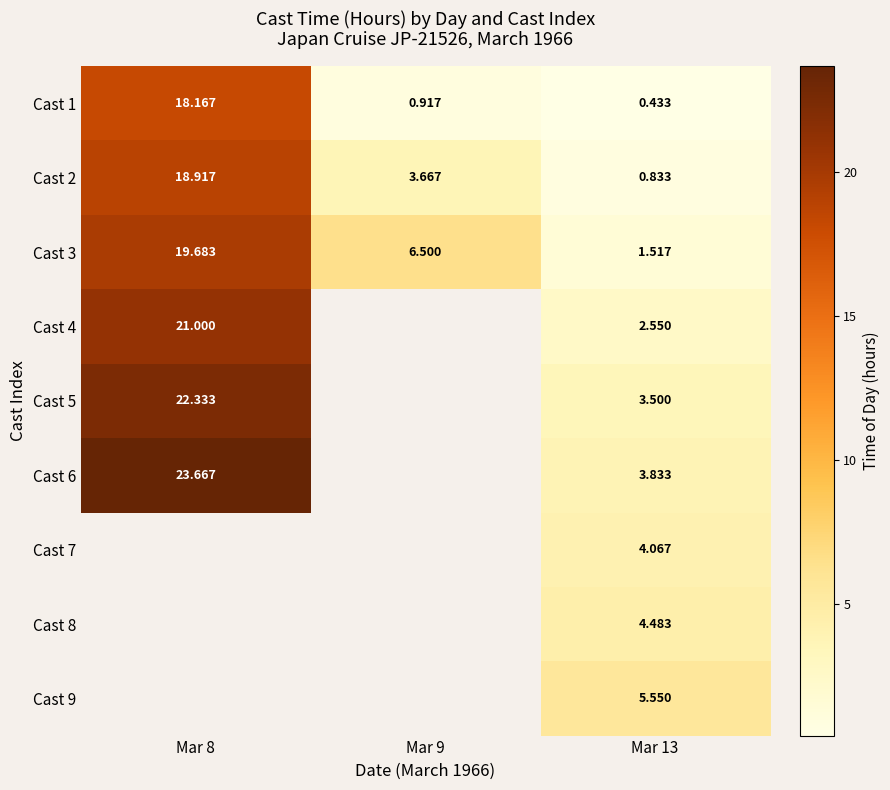

Is it true that Cast 4 equals 3.4 at Mar 13?

False